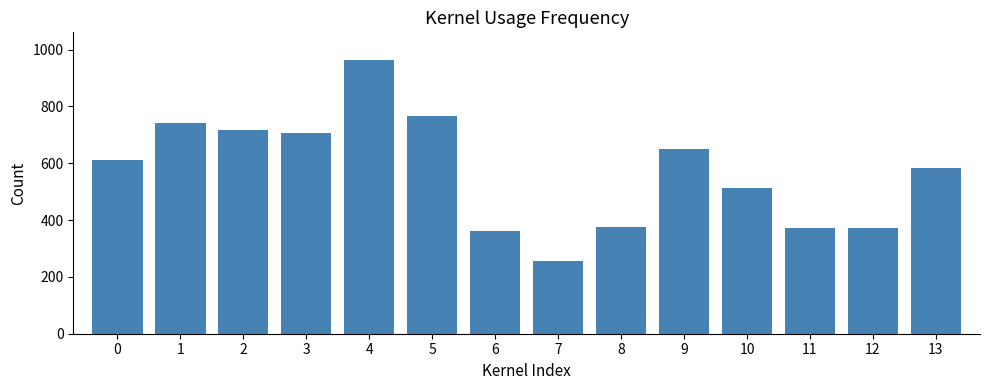

What is the maximum value shown in the chart?

964